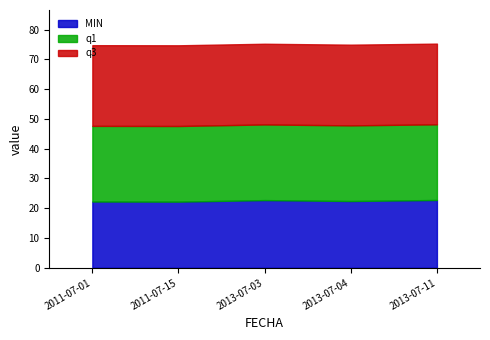

How many lines are shown in the chart?

3